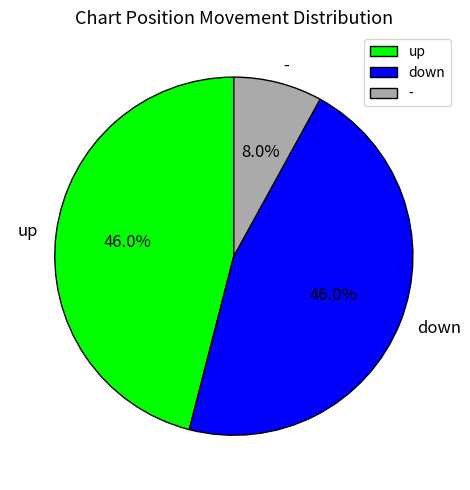

Do - and up together represent more than half of the pie?

Yes